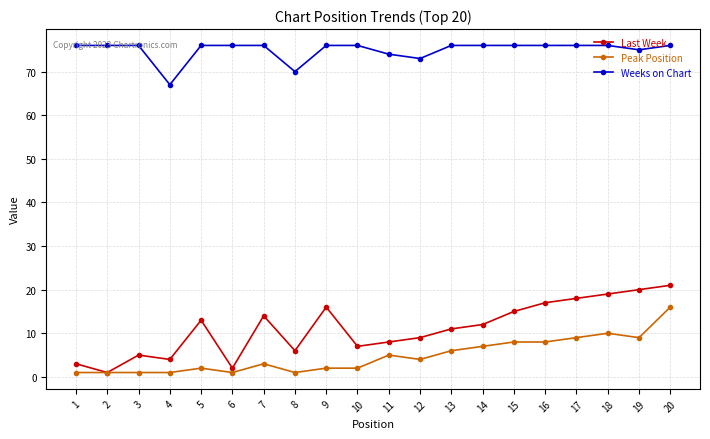

True or false: Weeks on Chart and Last Week intersect in this chart.

False